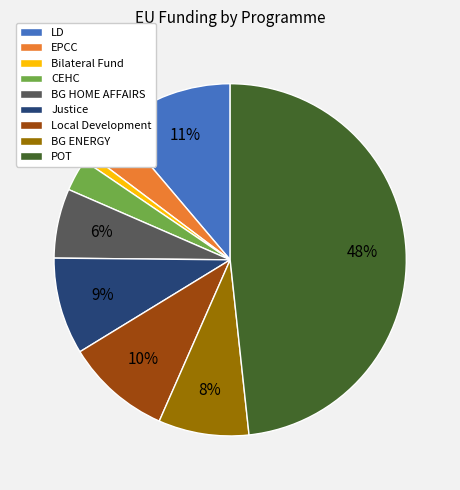

True or false: BG HOME AFFAIRS accounts for 6% of the total.

True